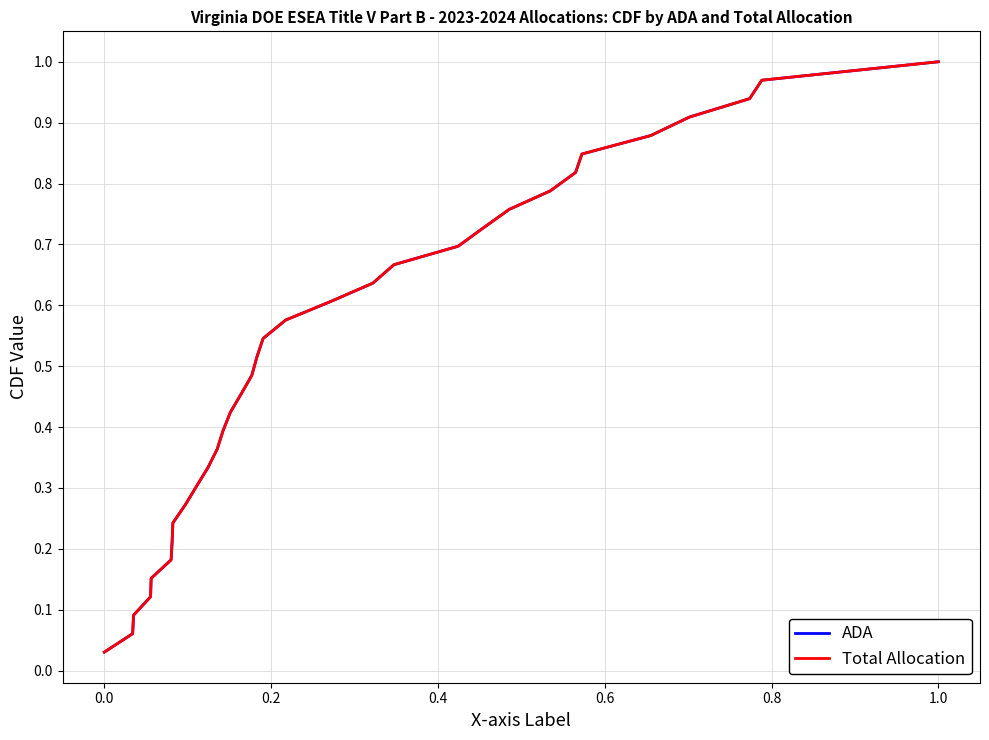

True or false: ADA has more than 2 points higher than both neighbors.

False